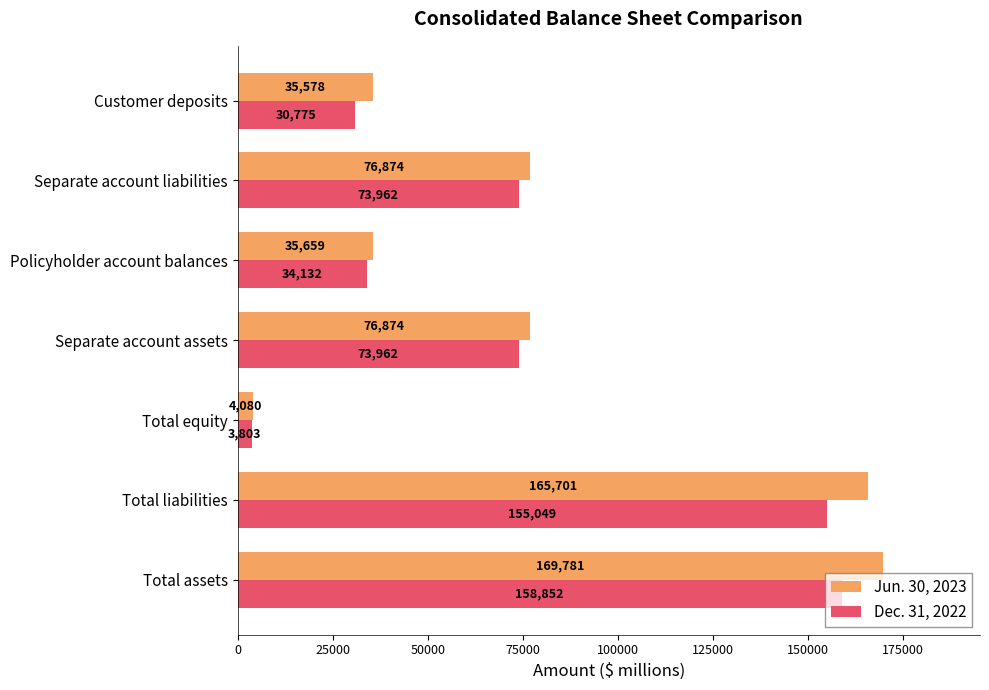

List the series in order of their peak value, highest first.

Jun. 30, 2023, Dec. 31, 2022